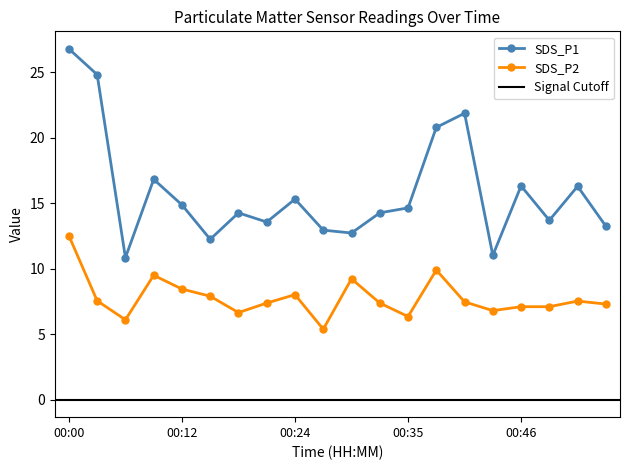

True or false: SDS_P1 and SDS_P2 intersect in this chart.

False